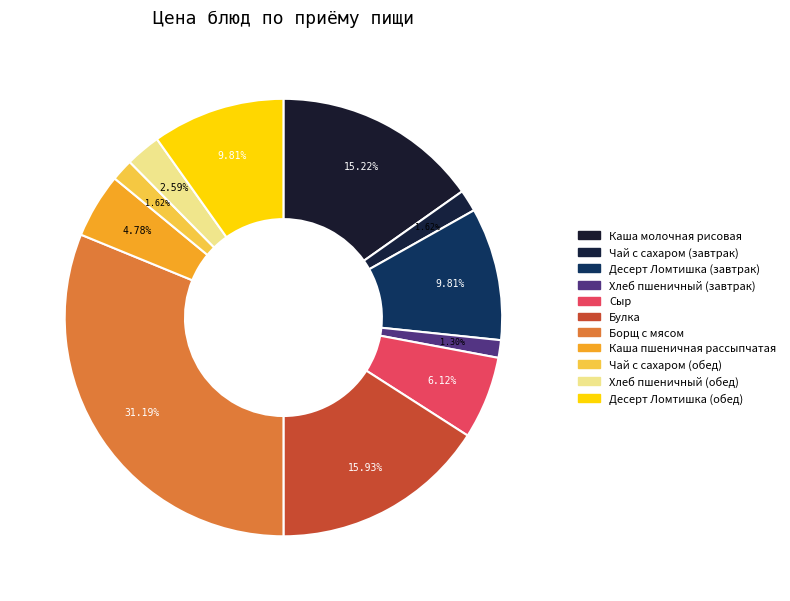

To the nearest percent, what is the difference between the largest and smallest slice percentages?

30%